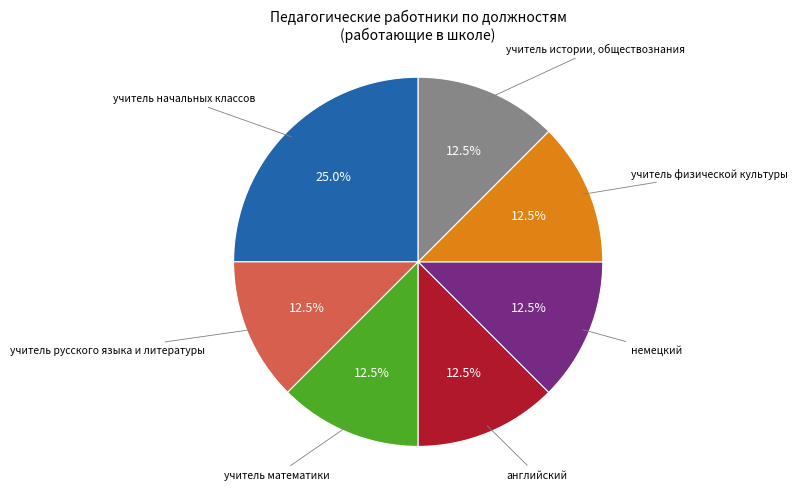

Count the number of slices in the pie.

7